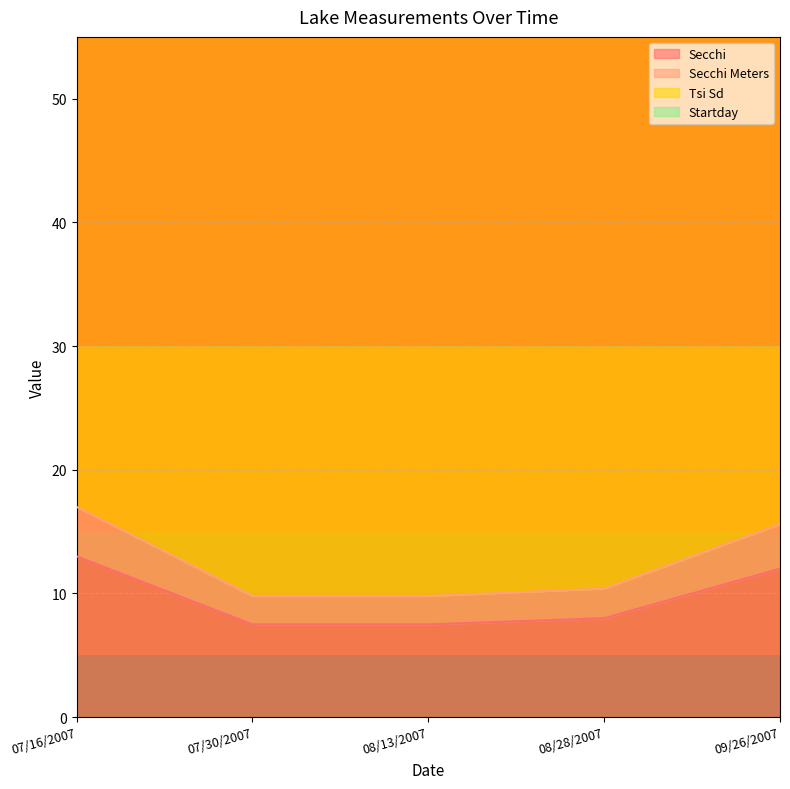

Which series changed the most between 07/16/2007 and 08/13/2007?

Secchi Meters